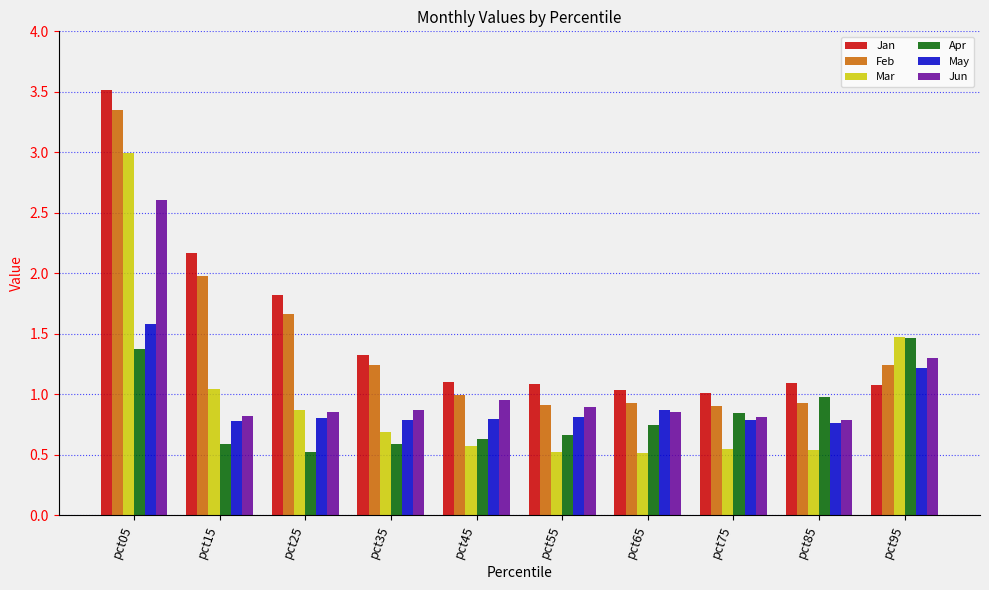

What is the difference between the maximum and minimum values in the Jan series?

2.5